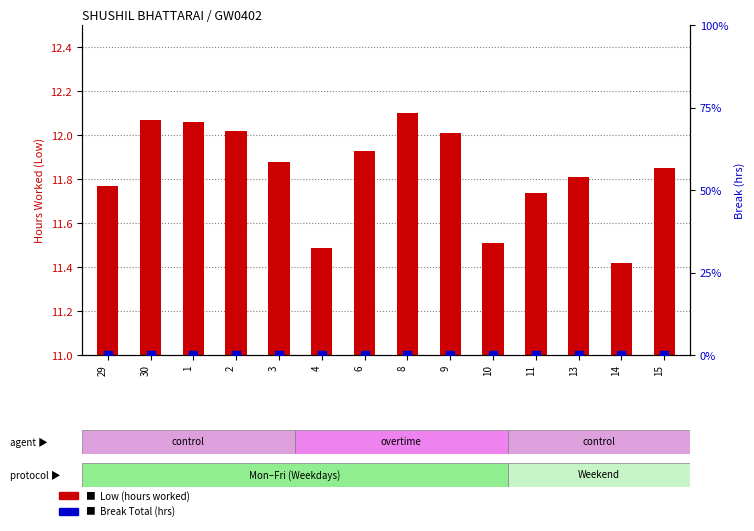

Is the value of Break Total (hrs) at 2 greater than the value of Low (hours worked) at 11?

No